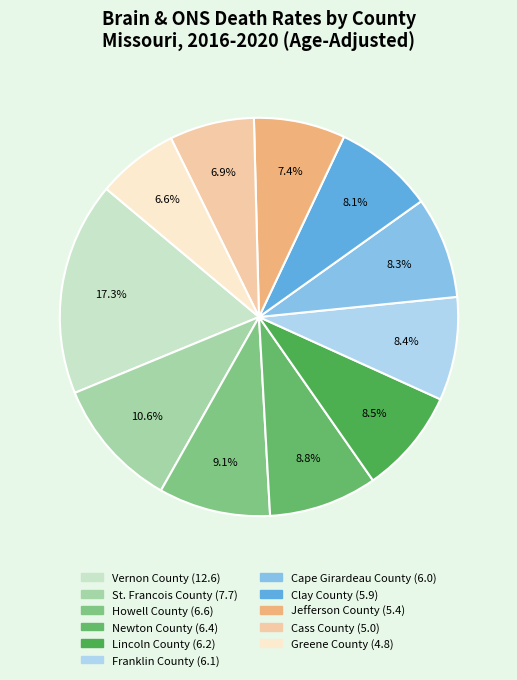

Which category has the biggest portion of the pie?

Vernon County